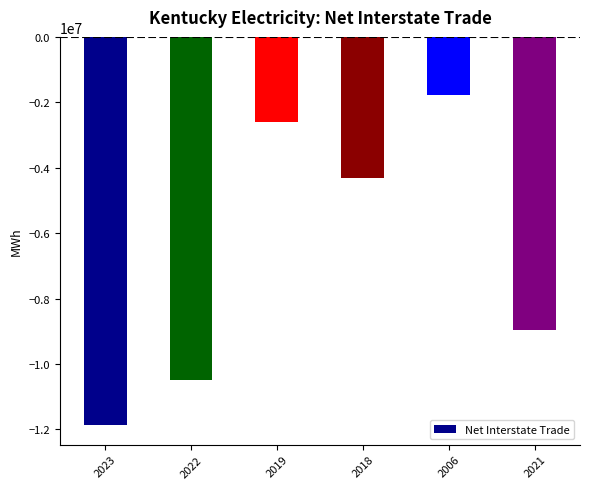

How many bars are there in total?

6